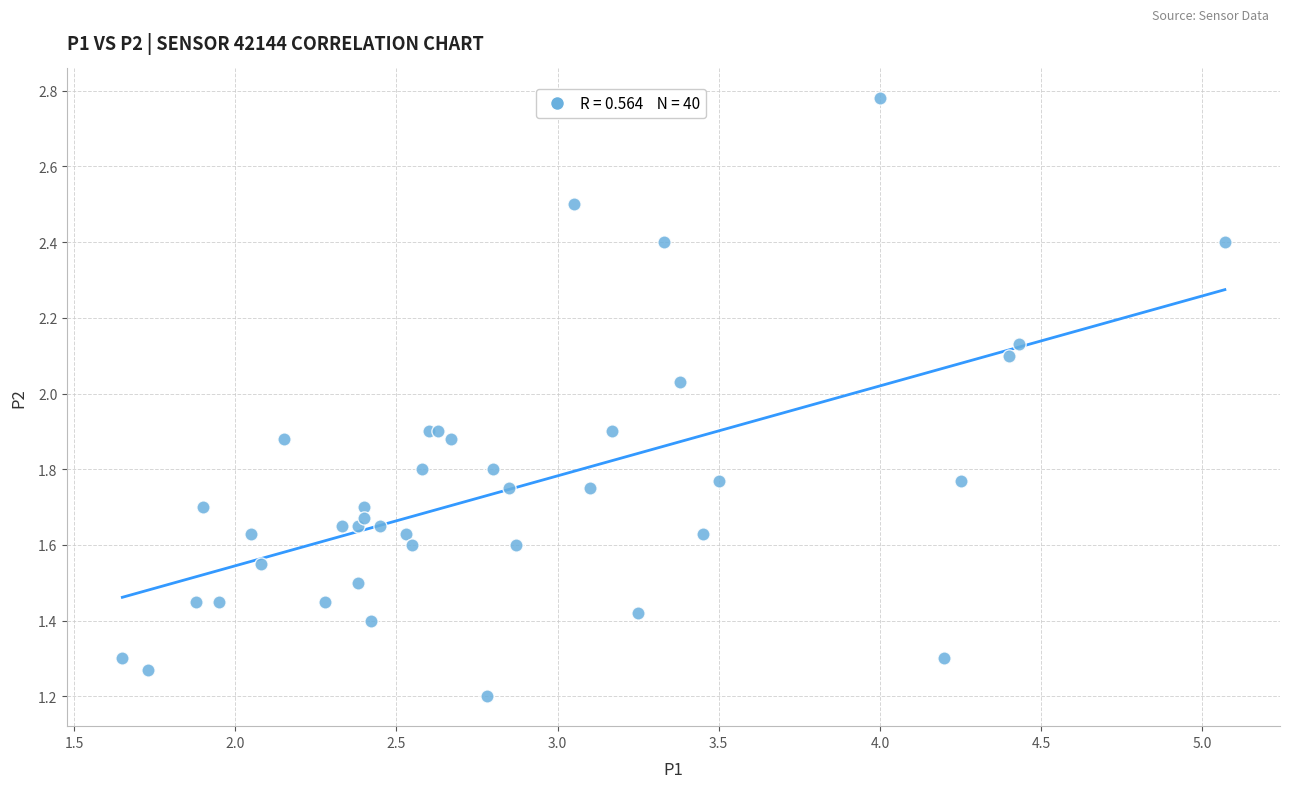

What Y value in the scatter plot is closest to 1?

1.2